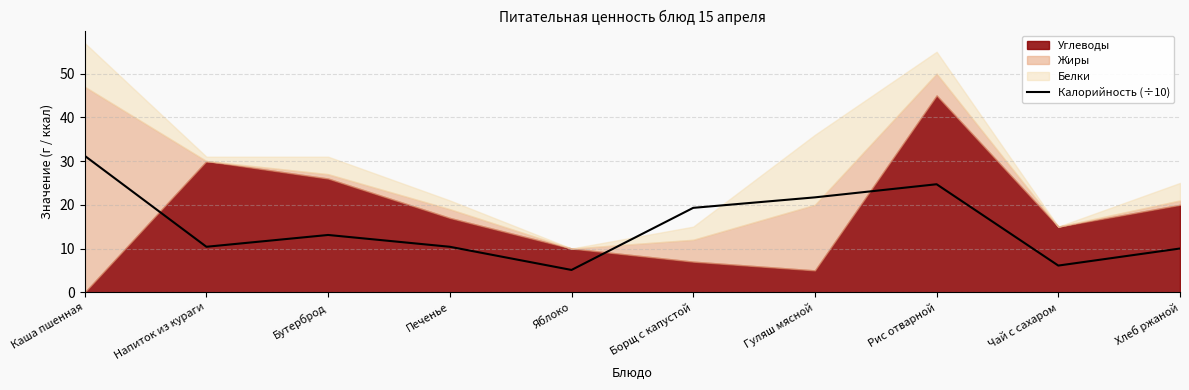

Does the chart have visible grid lines?

Yes